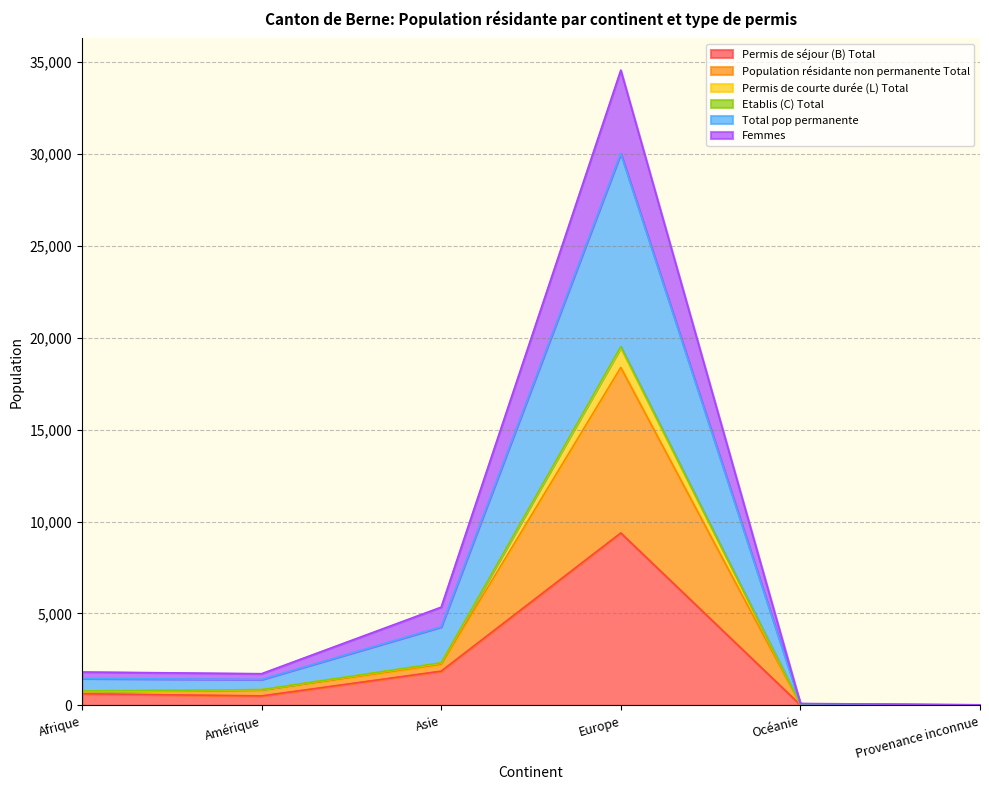

How many lines are shown in the chart?

6